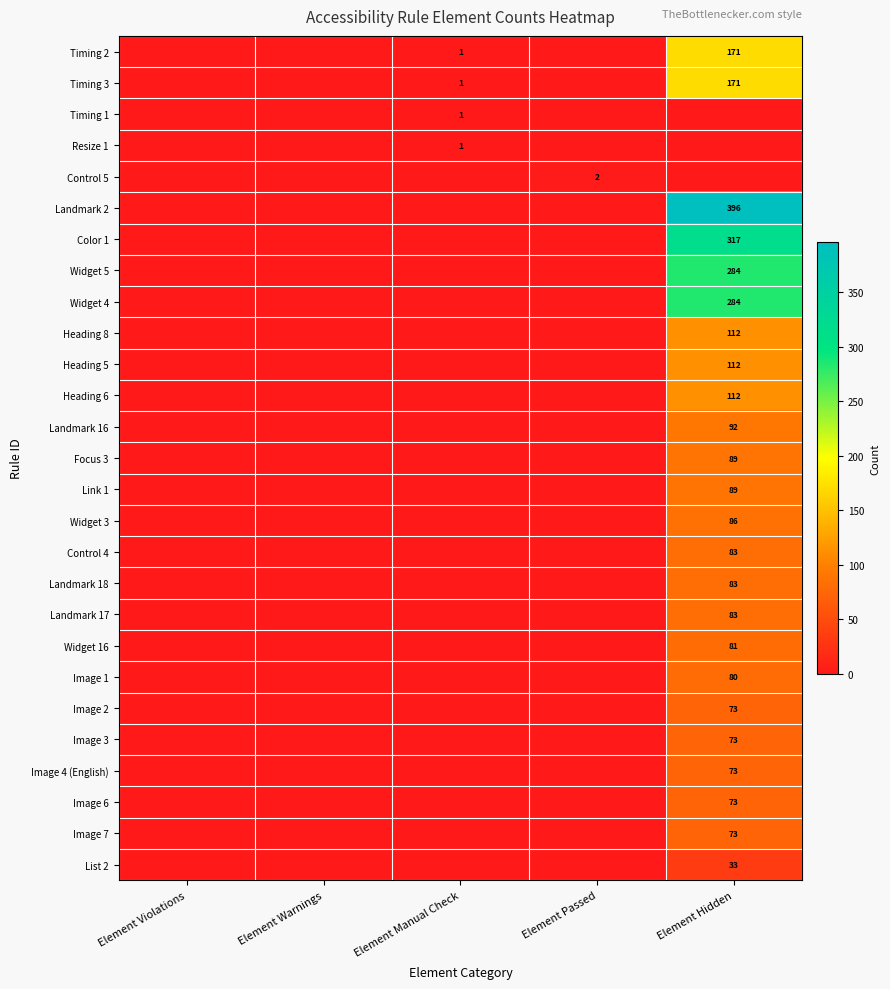

How many categories are shown in the chart?

5